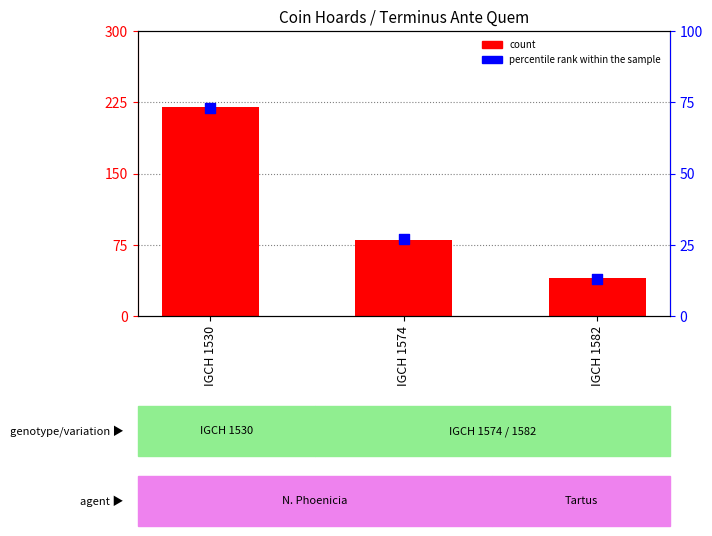

At how many categories does at least one series exceed 99?

1